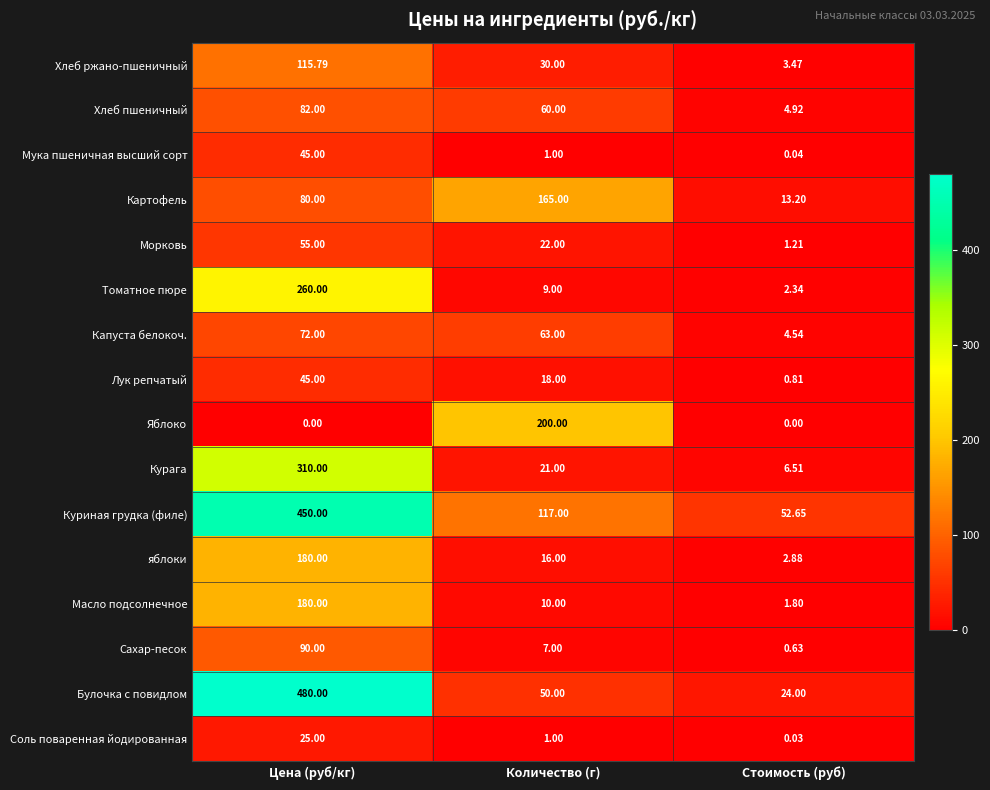

Which series has the largest range (max minus min)?

Булочка с повидлом